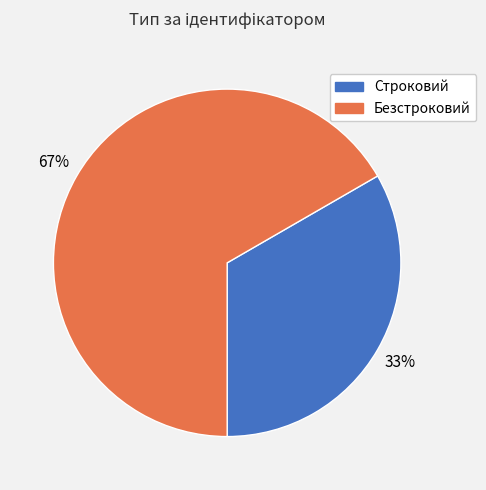

How many segments does this pie chart have?

2